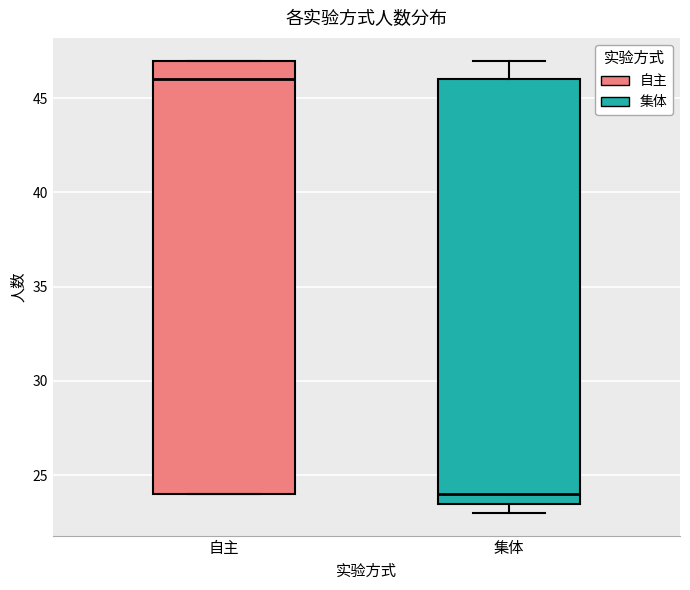

Which box has the lowest median line?

集体